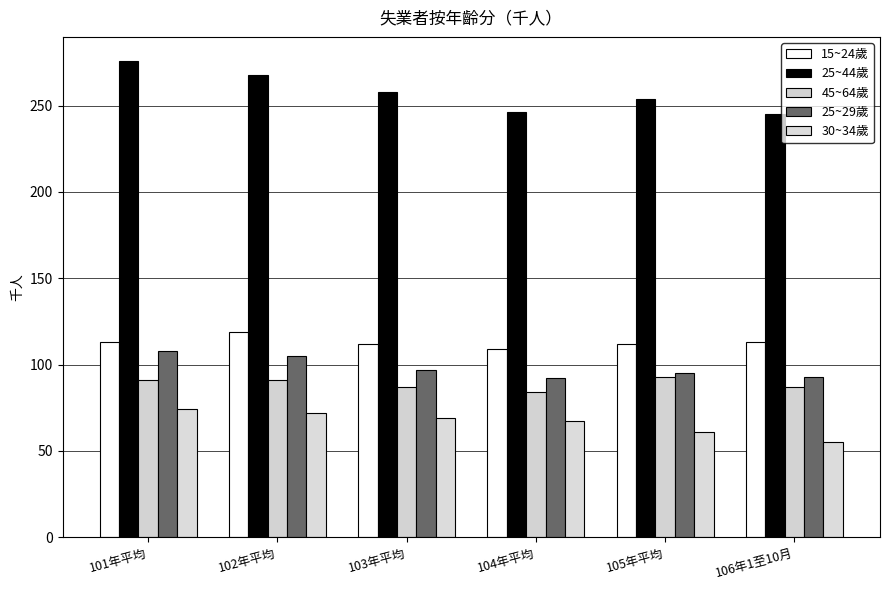

What is the sum of the 25~29歲 values at 101年平均 and 102年平均?

213